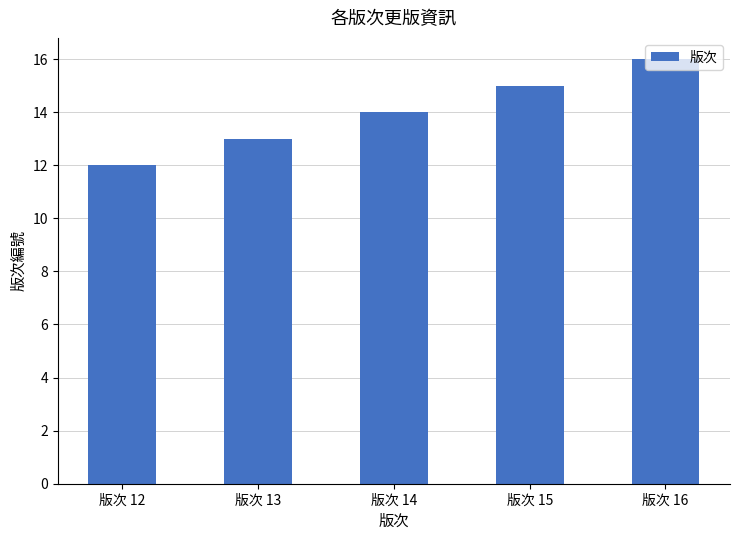

List the labels in order of value, smallest first.

版次 12, 版次 13, 版次 14, 版次 15, 版次 16